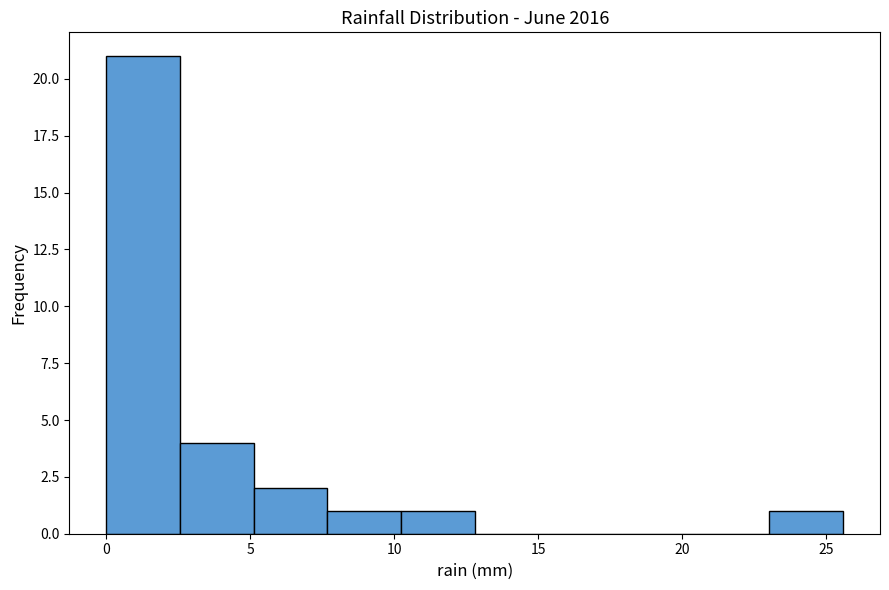

Which range on the x-axis has the tallest bar?

0.0 to 2.5